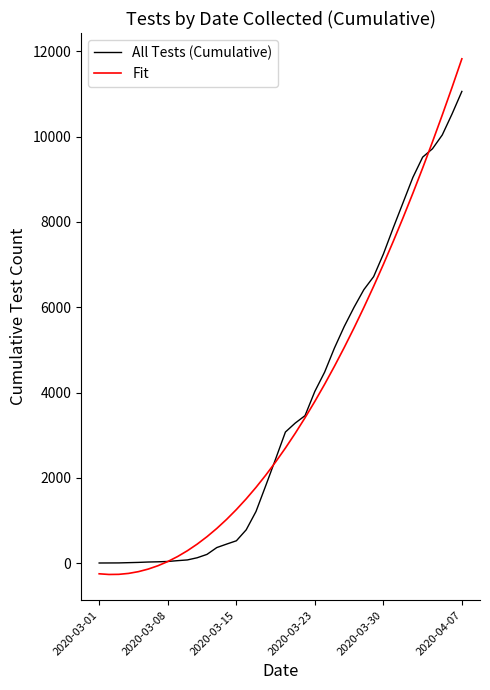

Which series has the widest spread of values?

Fit